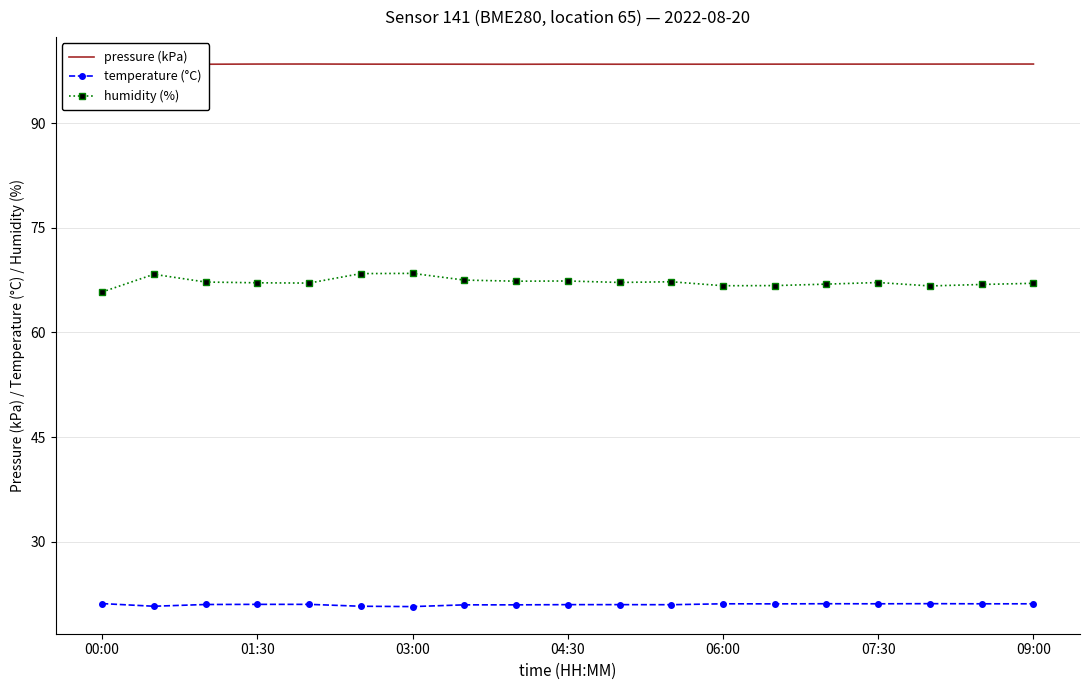

What is the sum of all temperature (°C) values?

399.5